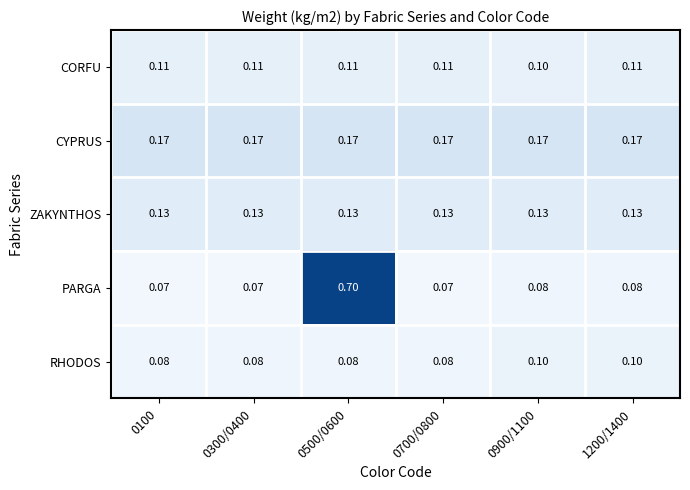

Which series has the largest range (max minus min)?

PARGA